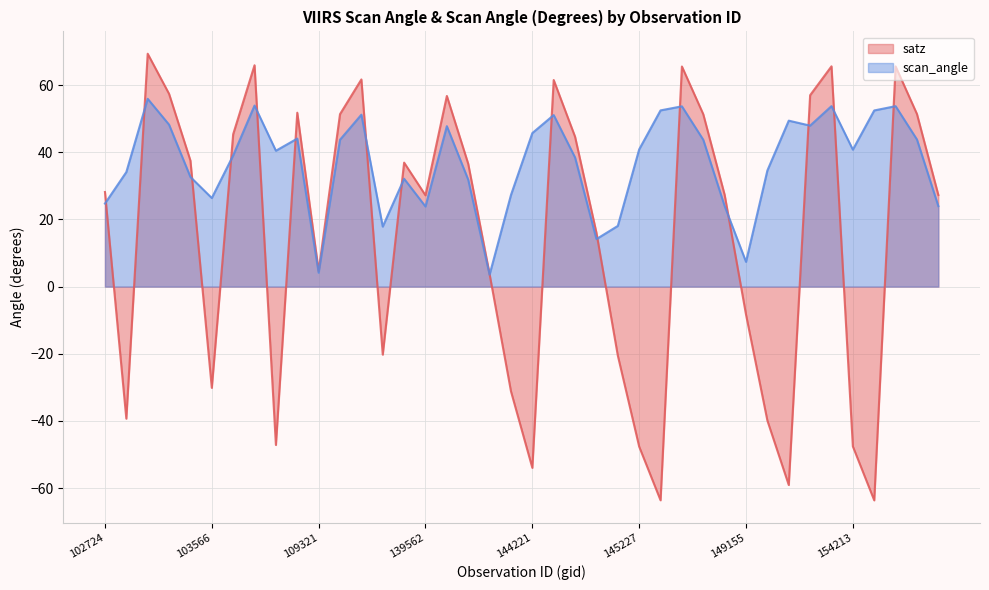

List the labels in order of satz value, largest first.

103092, 104406, 151543, 154419, 145435, 132209, 144431, 103211, 149734, 143444, 108091, 154621, 122252, 145624, 103928, 144634, 103330, 134402, 143639, 102724, 148951, 154819, 139562, 144831, 109321, 143835, 149155, 132746, 145028, 103566, 144028, 102964, 149345, 107731, 154213, 145227, 144221, 149538, 145421, 154406